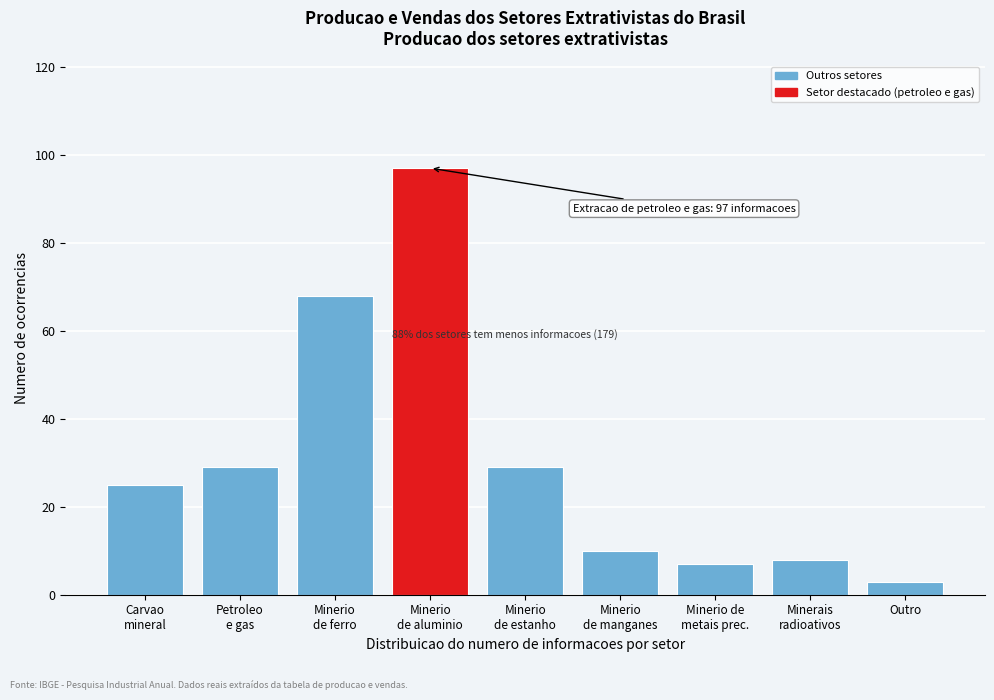

Reading right to left, what are all the values shown in this chart?

3	8	7	10	29	97	68	29	25